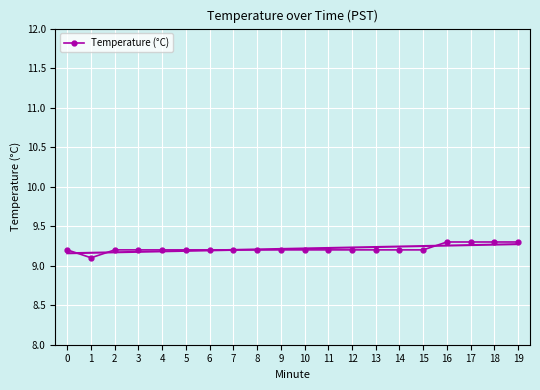

Which category has the lowest value across all series?

1